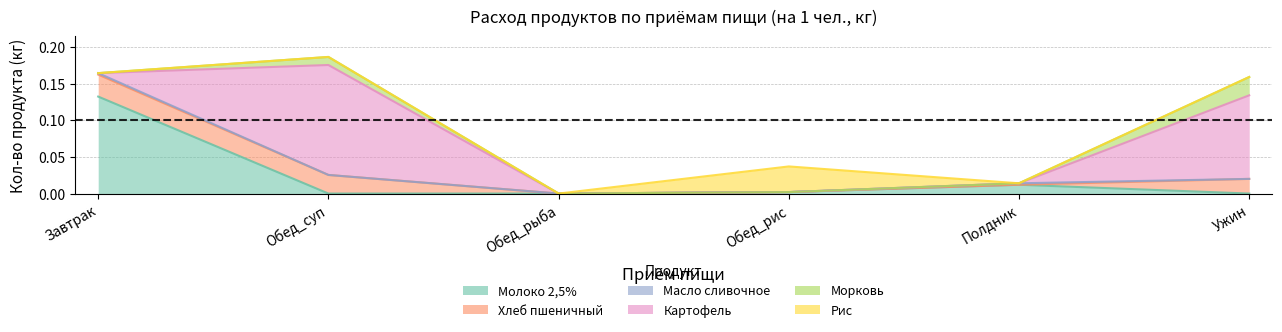

Rank the series by their maximum value, from highest to lowest.

Картофель, Молоко 2,5%, Рис, Хлеб пшеничный, Морковь, Масло сливочное